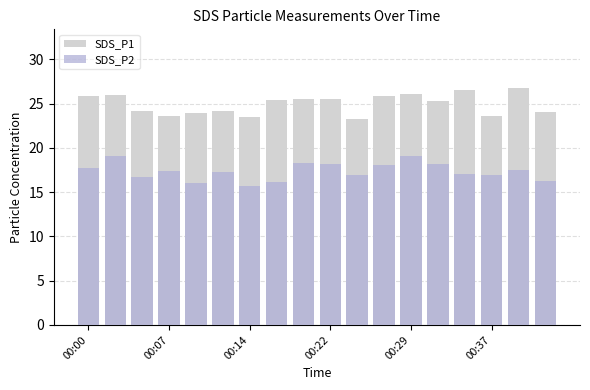

What is the greatest value displayed?

26.7